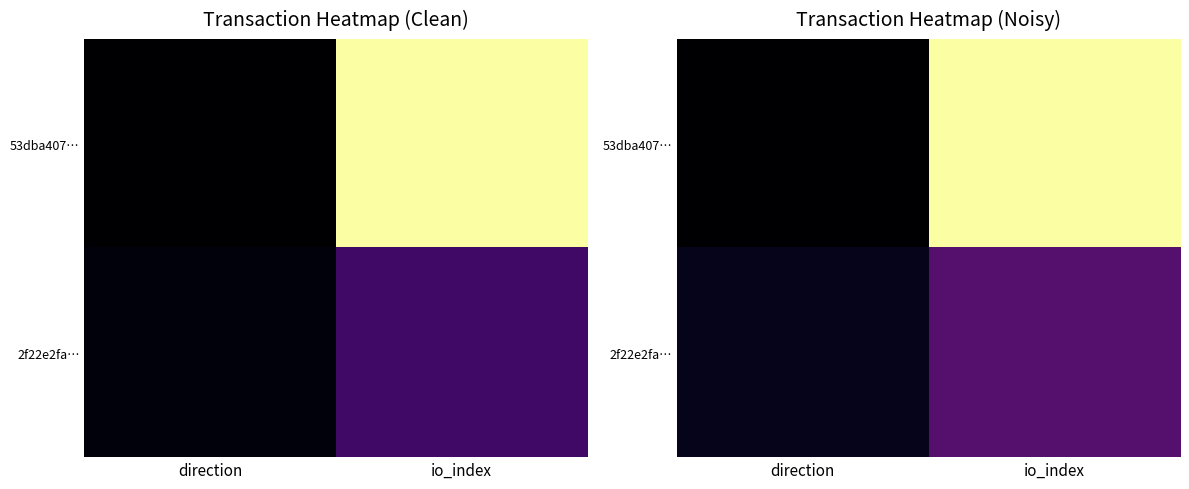

List the labels in order of 53dba407… value, largest first.

io_index, direction